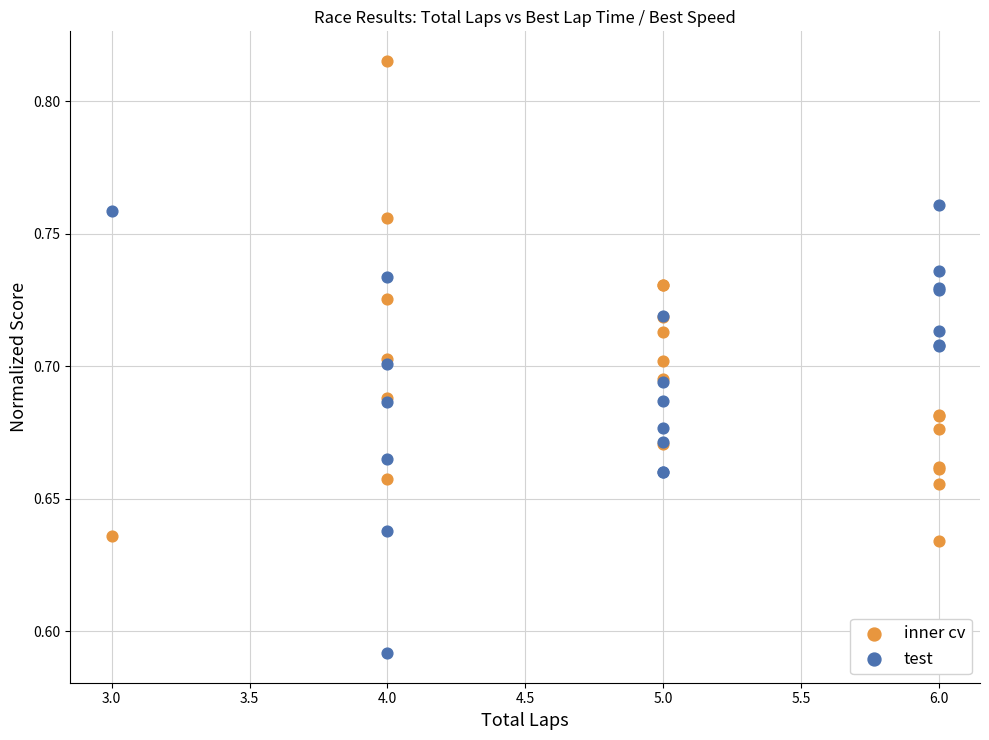

Which series has the widest spread of Y values?

inner cv